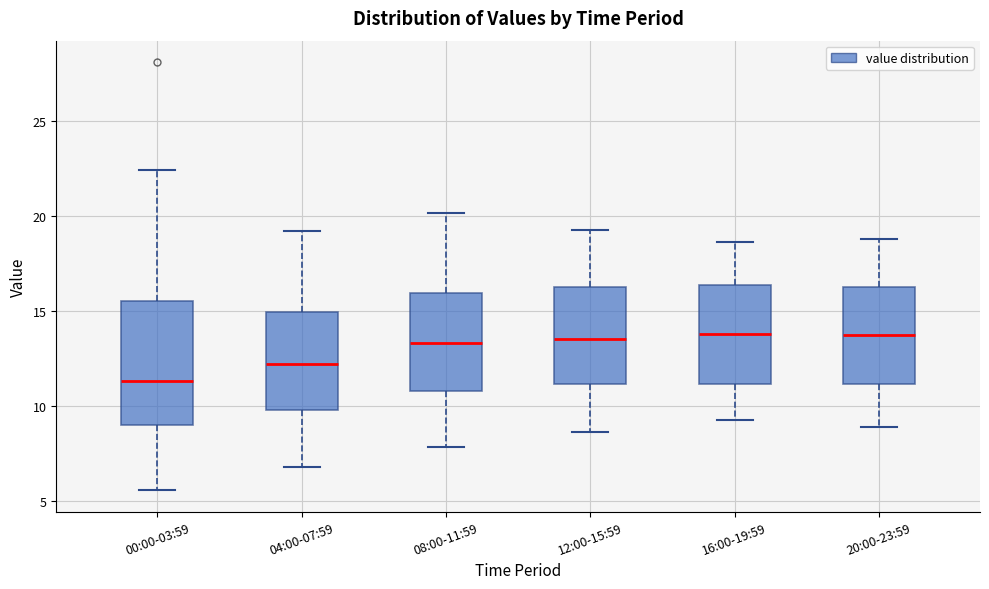

Where does the median line of the box for 16:00-19:59 sit on the y-axis? The values are not printed on the chart, so give them approximately, as read against the axis.

14.0